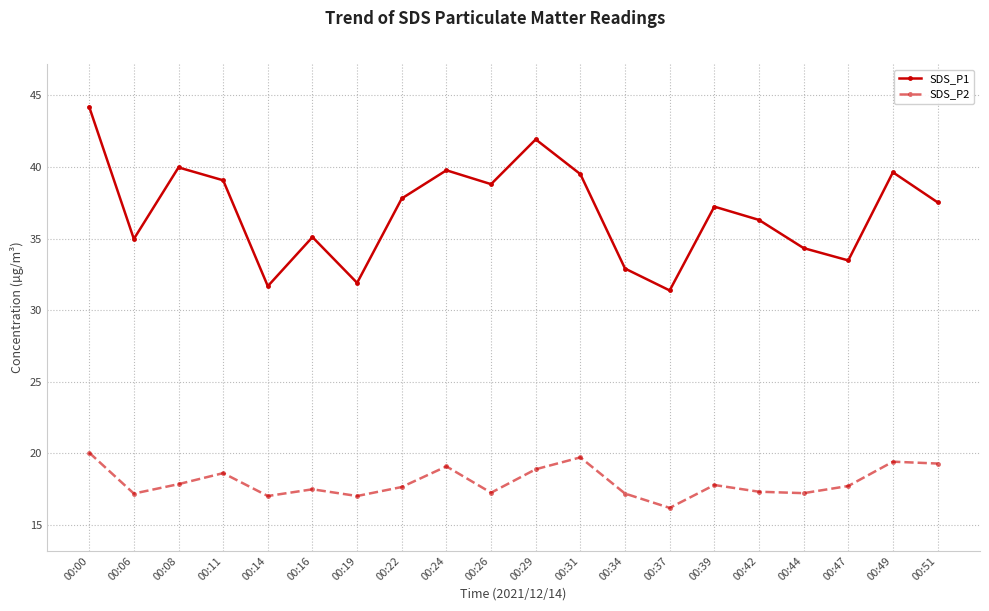

List the series in order of their peak value, lowest first.

SDS_P2, SDS_P1